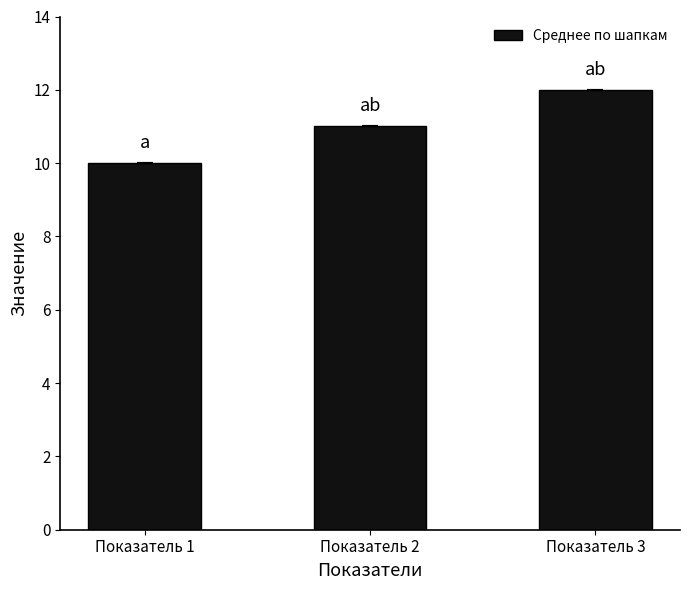

What is the ratio of the value at Показатель 1 to the value at Показатель 2?

0.9